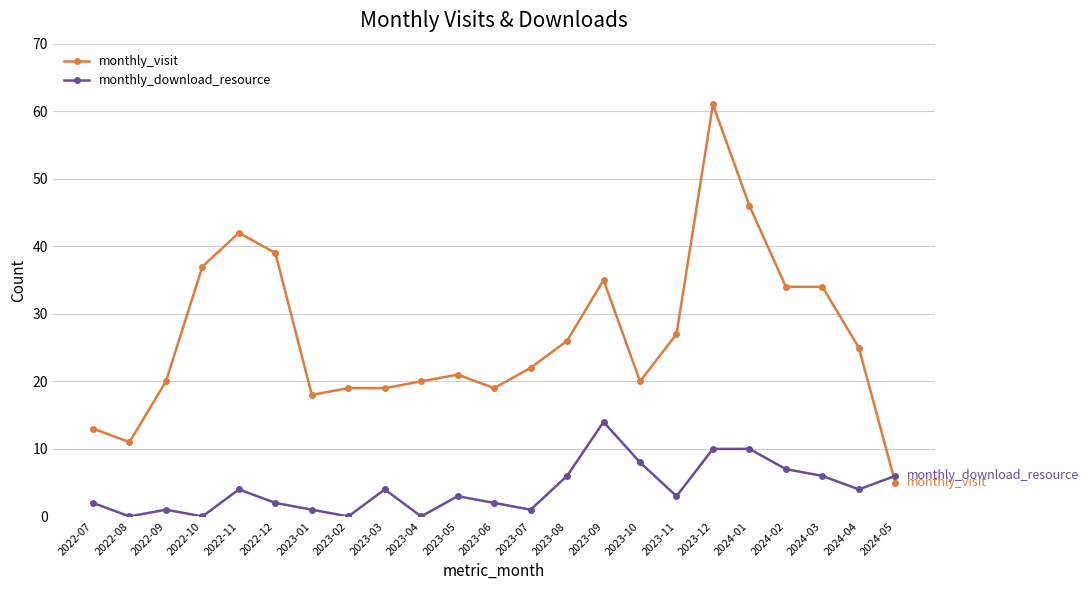

Between 2023-11 and 2024-02, which series saw the biggest shift?

monthly_visit